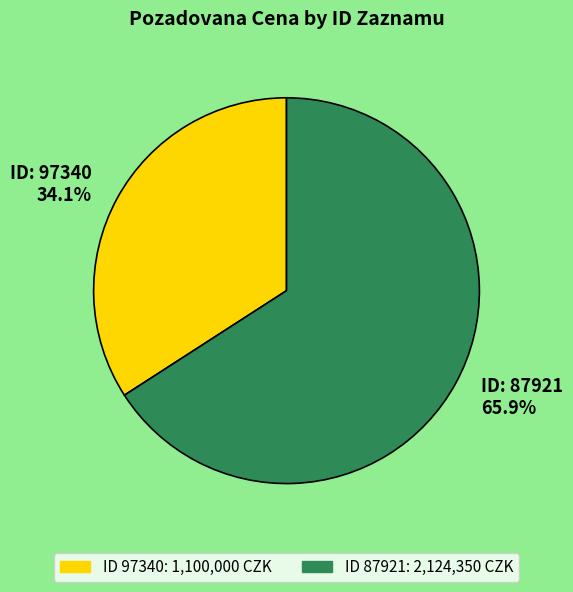

What is the ratio of the value at ID: 87921 65.9% to the value at ID: 97340 34.1%?

1.9